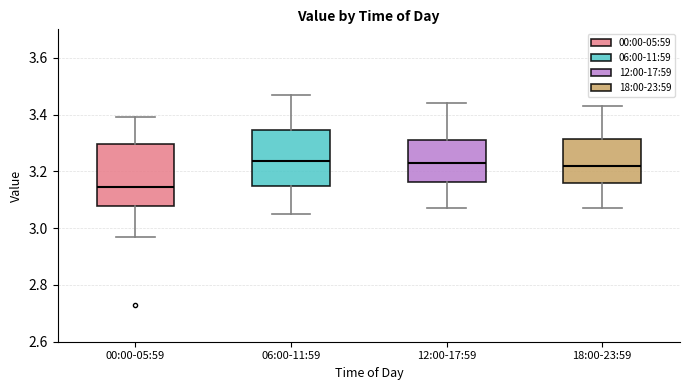

Reading left to right, read every box against the y-axis: the position of its median line, the range the box covers, and the ends of its whiskers. The values are not printed on the chart, so give them approximately, as read against the axis.

00:00-05:59: median 3.14, box 3.08 to 3.30, whiskers 2.98 to 3.40
06:00-11:59: median 3.24, box 3.16 to 3.34, whiskers 3.06 to 3.48
12:00-17:59: median 3.24, box 3.16 to 3.32, whiskers 3.08 to 3.44
18:00-23:59: median 3.22, box 3.16 to 3.32, whiskers 3.08 to 3.44